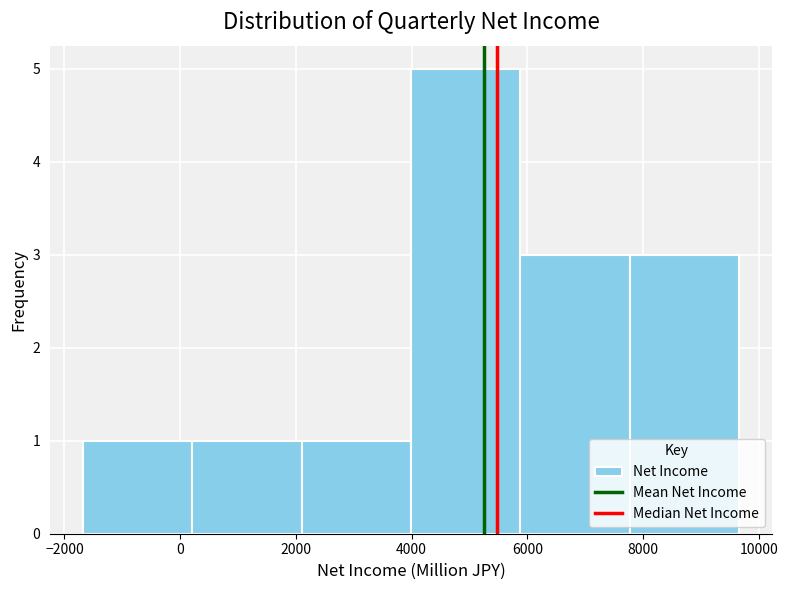

Reading left to right, list every bar in this chart as the range it spans on the x-axis followed by its height. Neither the bar edges nor the heights are printed on the chart, so give them approximately, as read against the axes.

-1600 to 200: 1
200 to 2000: 1
2000 to 4000: 1
4000 to 5800: 5
5800 to 7800: 3
7800 to 9600: 3